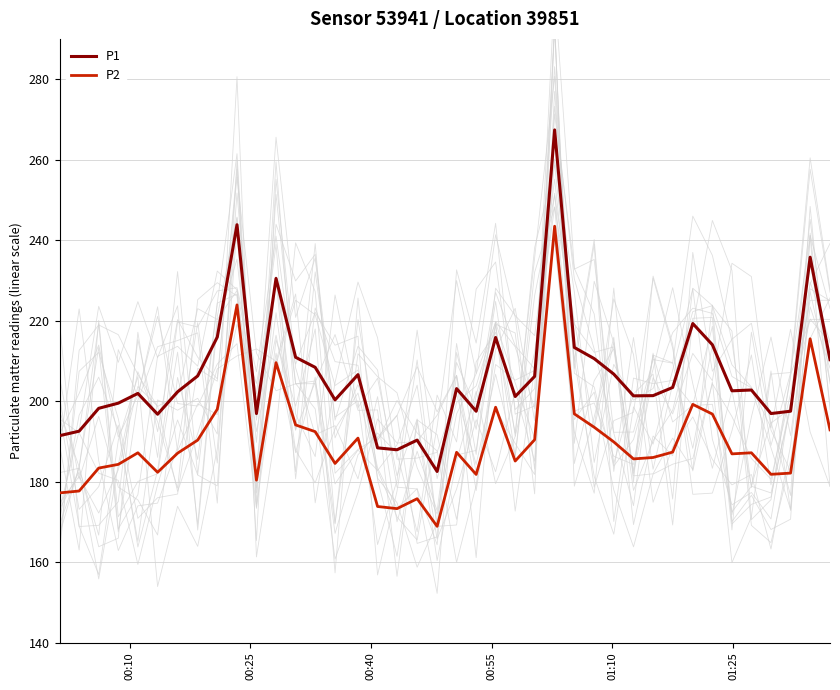

How many data points in P1 are less than 202?

18